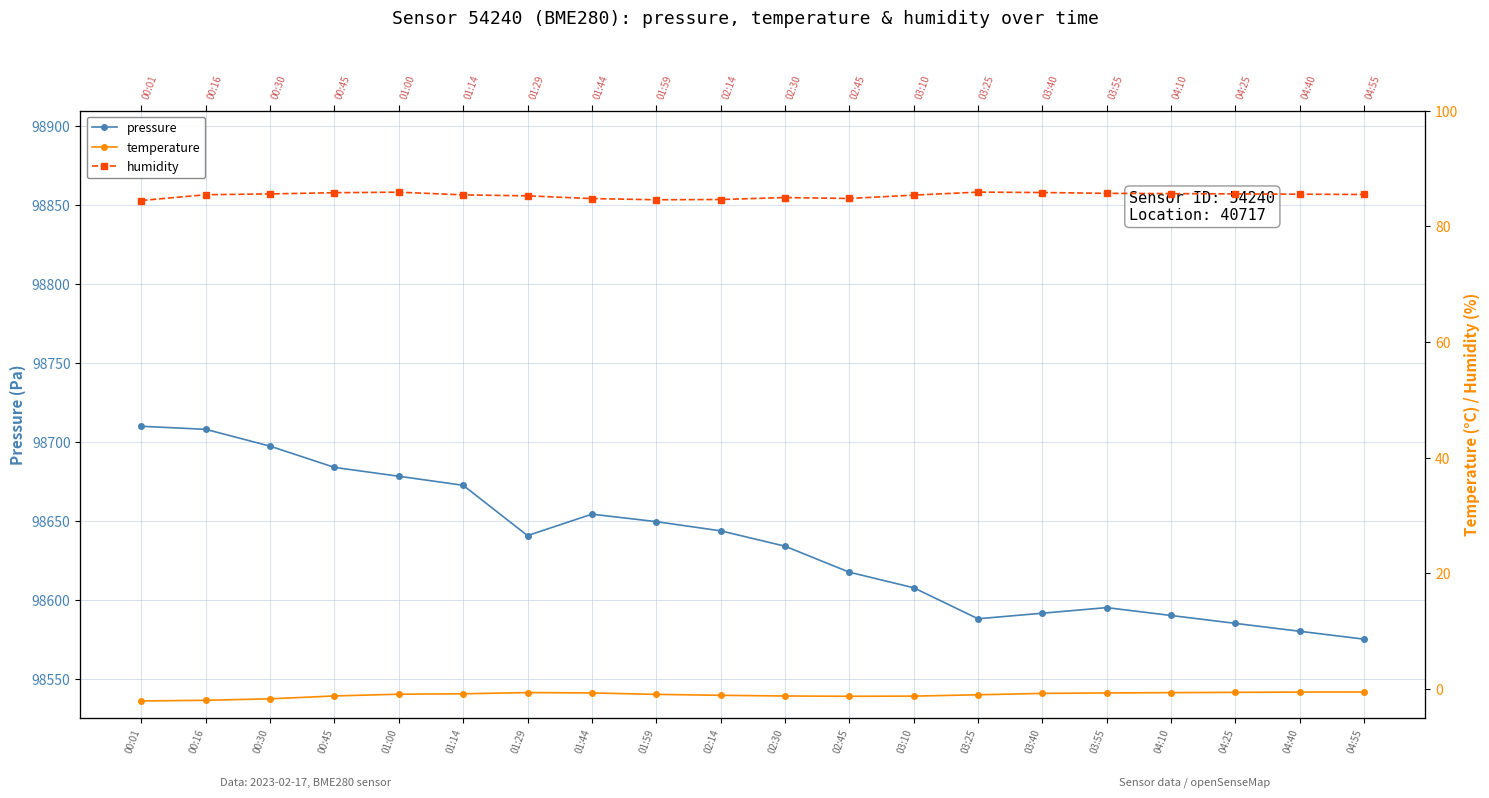

True or false: pressure has more than 2 points higher than both neighbors.

False